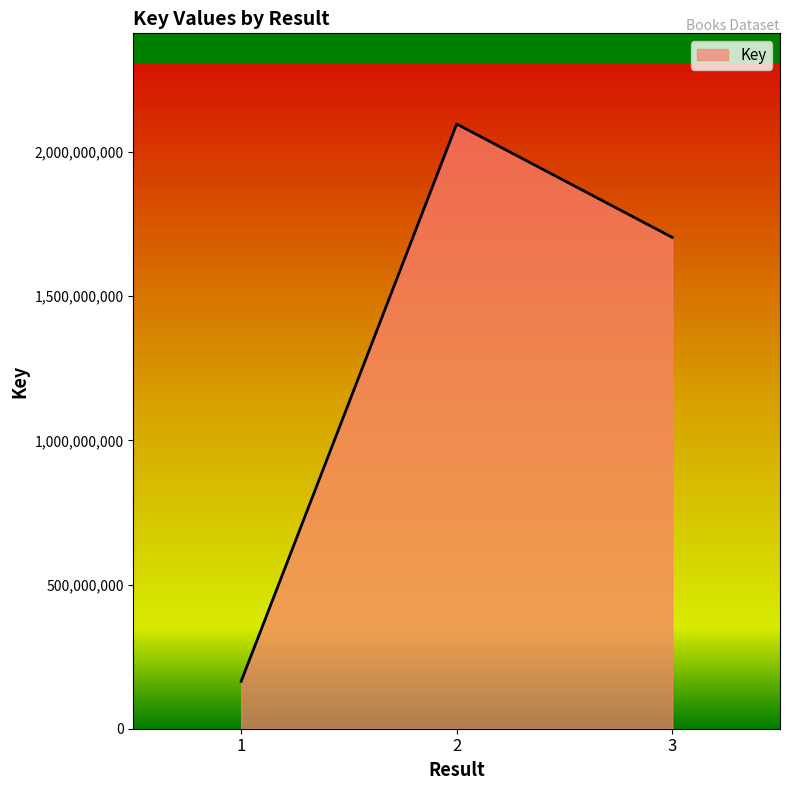

Rank the categories by value from lowest to highest.

1, 3, 2